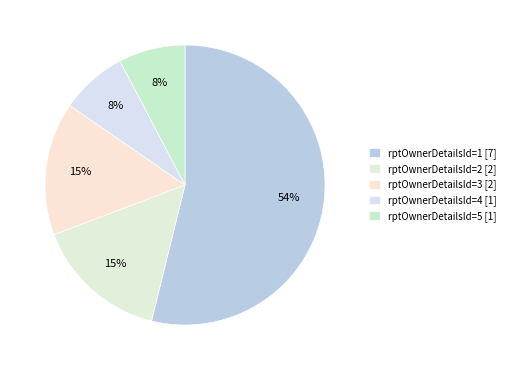

Rank the categories by value from highest to lowest.

rptOwnerDetailsId=1, rptOwnerDetailsId=2, rptOwnerDetailsId=3, rptOwnerDetailsId=4, rptOwnerDetailsId=5